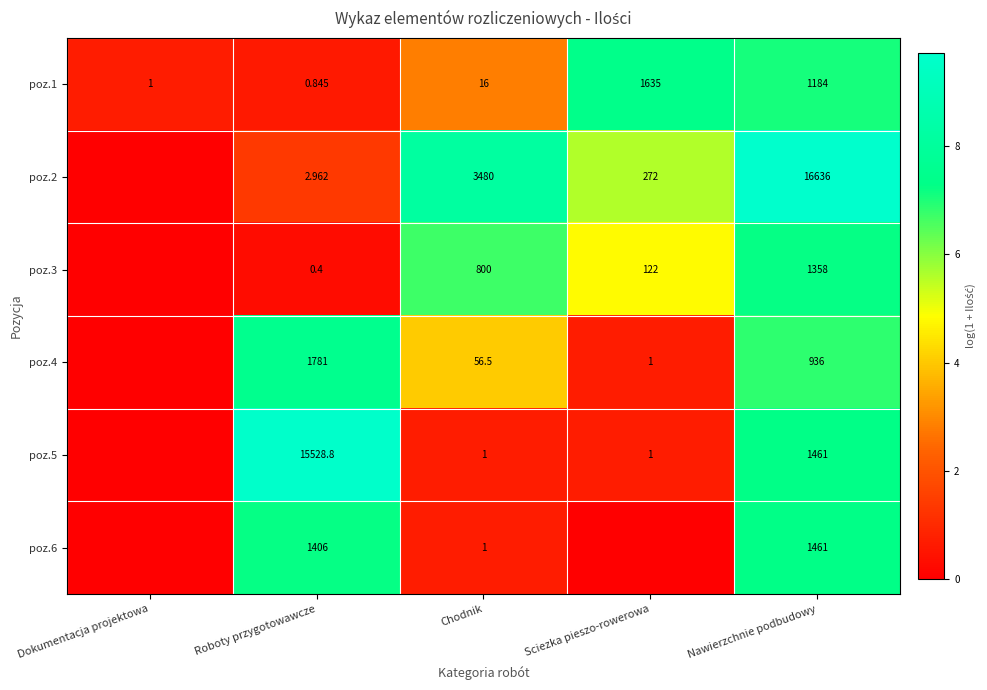

Which category has the highest value in the poz.1 series?

Sciezka pieszo-rowerowa